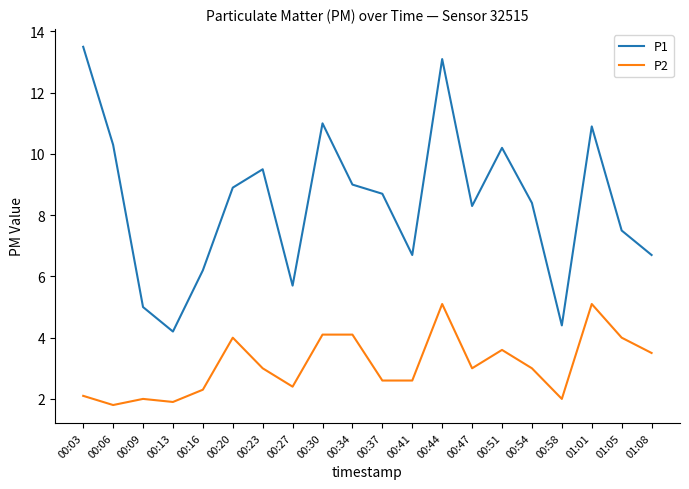

Reading left to right, extract all data points from this chart.

P1: 00:03=13.5	00:06=10.3	00:09=5.0	00:13=4.2	00:16=6.2	00:20=8.9	00:23=9.5	00:27=5.7	00:30=11.0	00:34=9.0	00:37=8.7	00:41=6.7	00:44=13.1	00:47=8.3	00:51=10.2	00:54=8.4	00:58=4.4	01:01=10.9	01:05=7.5	01:08=6.7
P2: 00:03=2.1	00:06=1.8	00:09=2.0	00:13=1.9	00:16=2.3	00:20=4.0	00:23=3.0	00:27=2.4	00:30=4.1	00:34=4.1	00:37=2.6	00:41=2.6	00:44=5.1	00:47=3.0	00:51=3.6	00:54=3.0	00:58=2.0	01:01=5.1	01:05=4.0	01:08=3.5